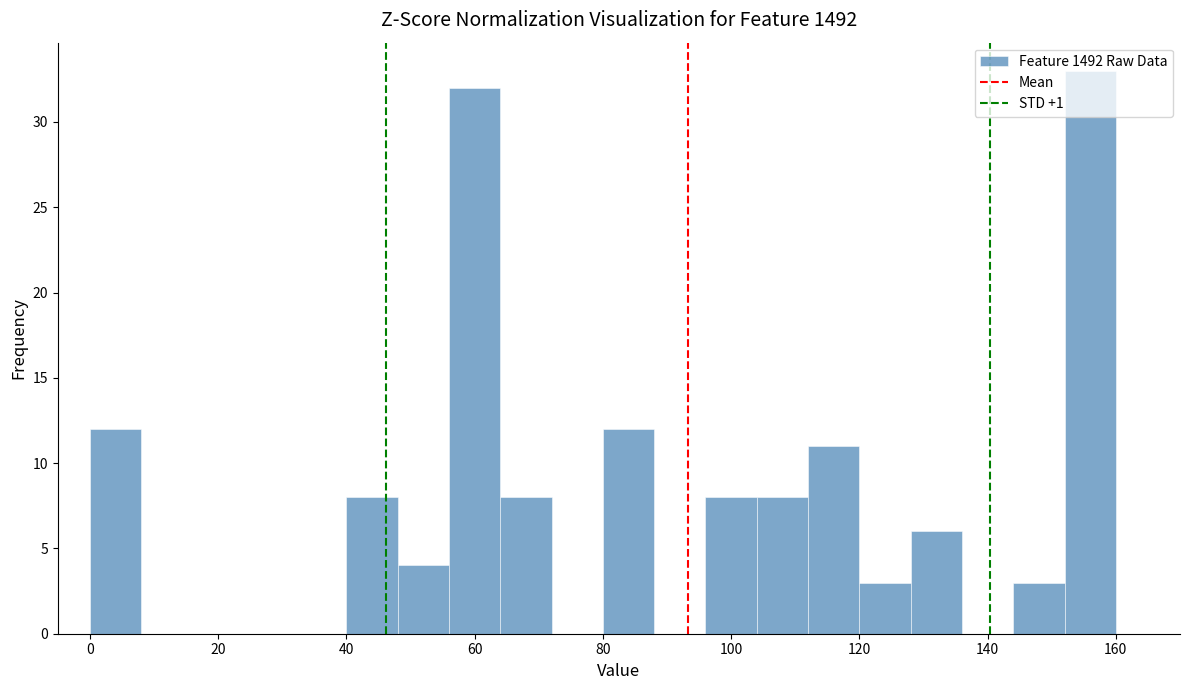

How tall is the bar that spans 96 to 104 on the x-axis? The values are not printed on the chart, so give them approximately, as read against the axis.

8